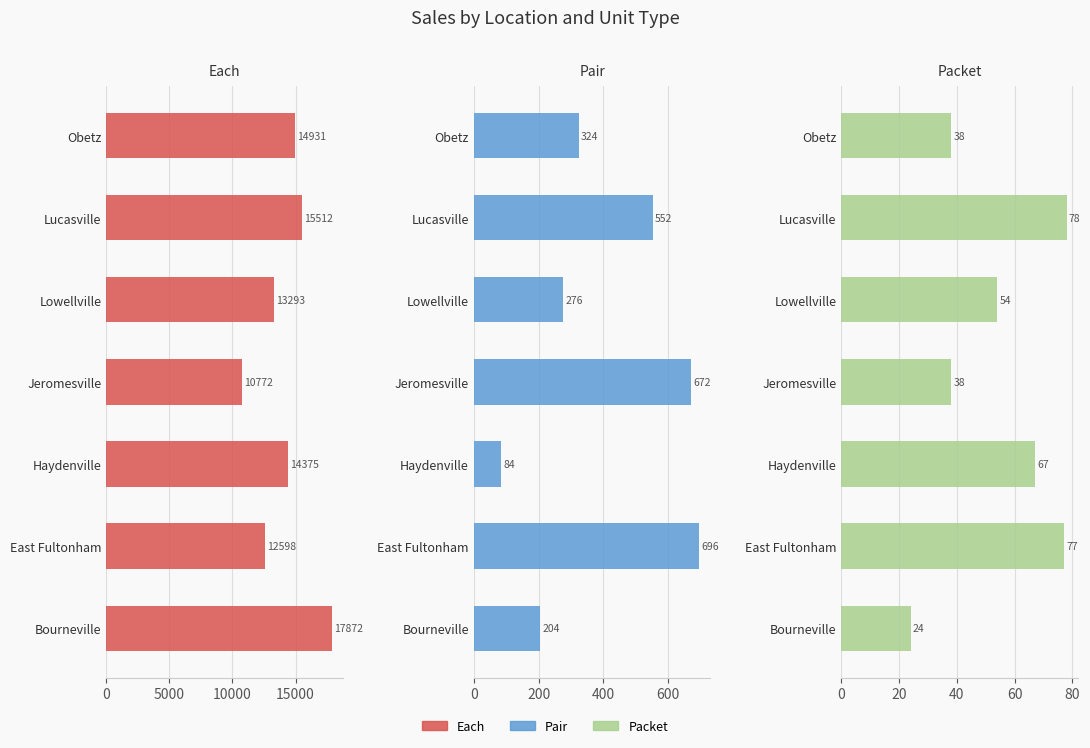

True or false: Each has a value of 8699 at Obetz.

False